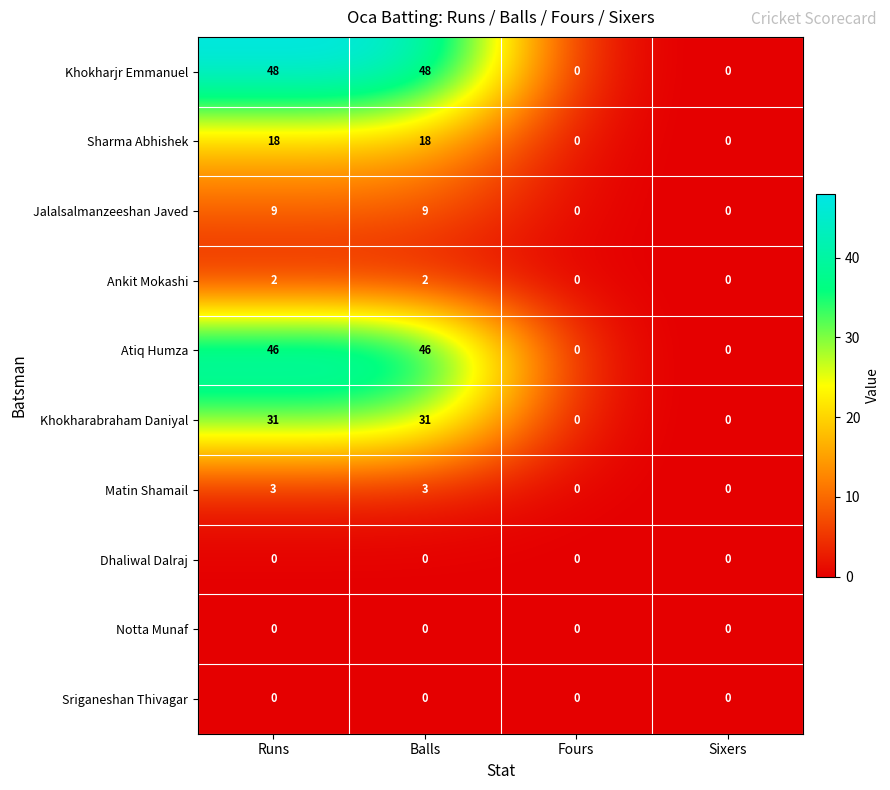

What is the highest value of the Khokharjr Emmanuel series?

48